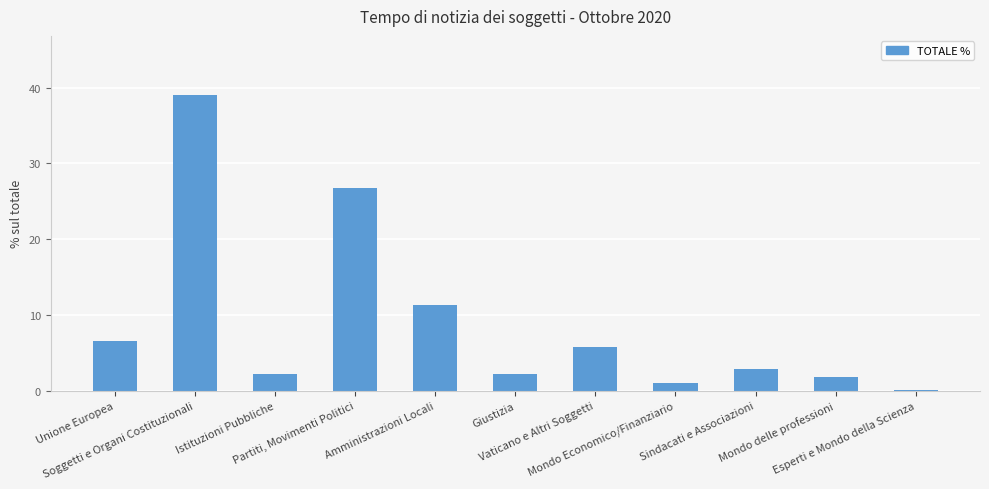

What is the smallest value displayed?

0.2